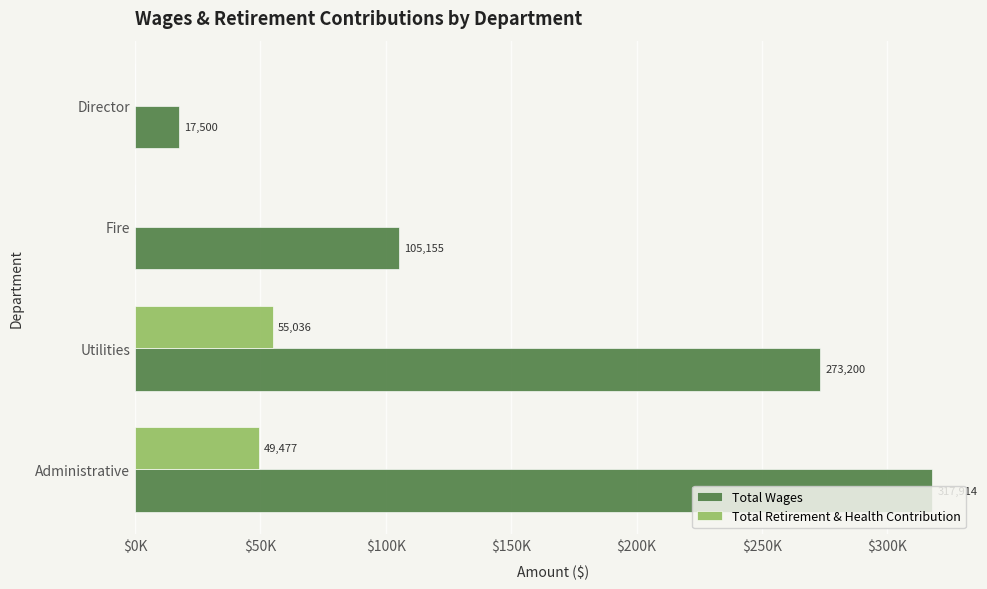

Where is Total Retirement & Health Contribution nearest to the value 27518?

Administrative